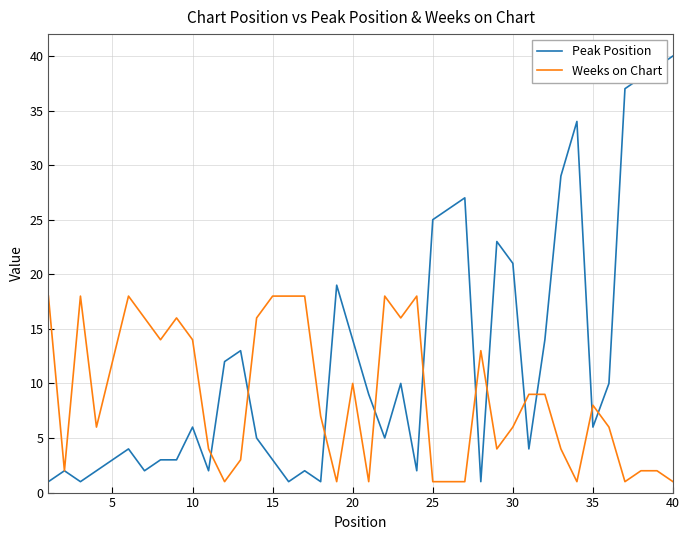

What is the highest value of the Weeks on Chart series?

18